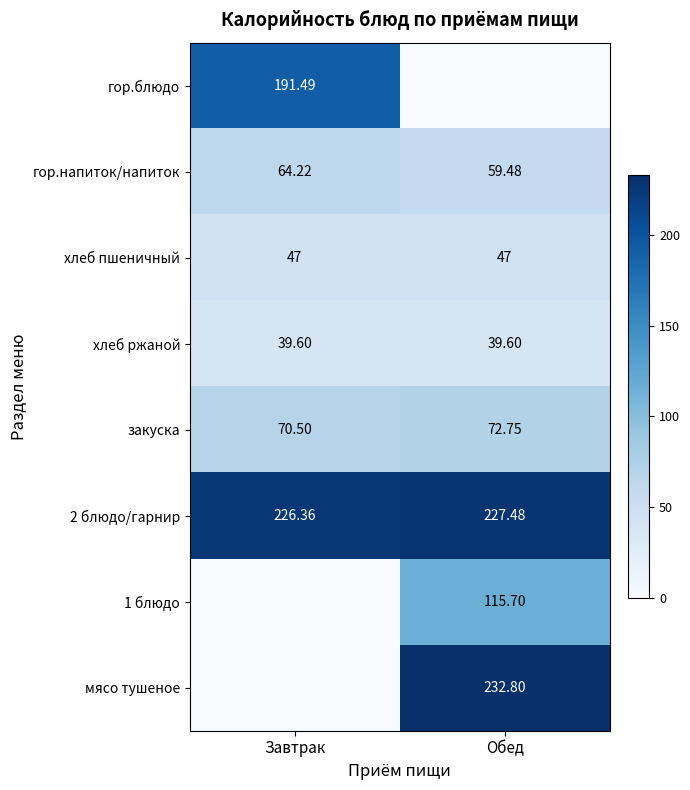

At which label is закуска closest to 71?

Завтрак